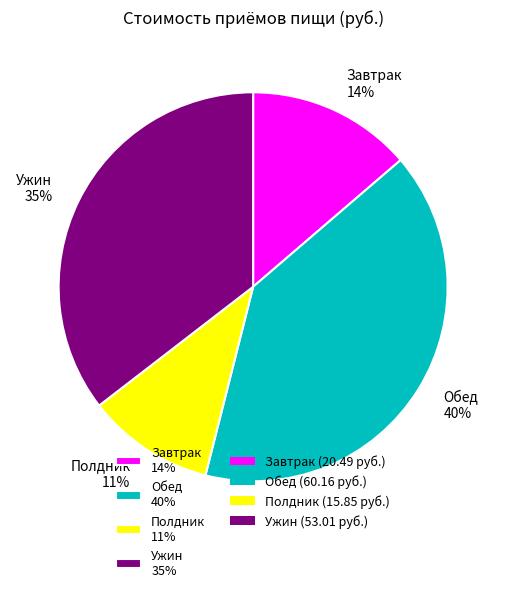

Is there any slice that represents more than half of the pie?

No